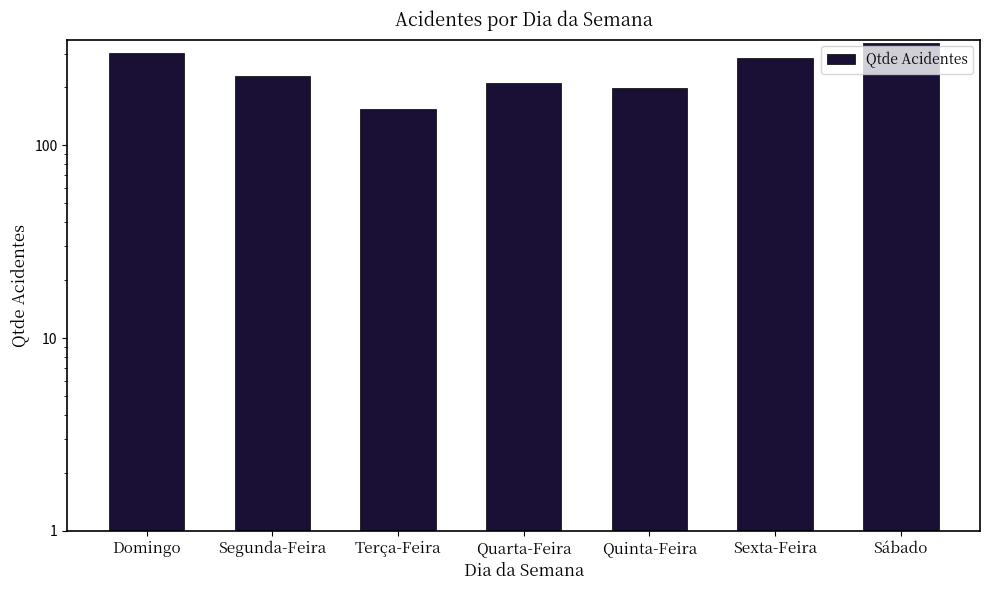

What is the label of the 1st bar from the left?

Domingo